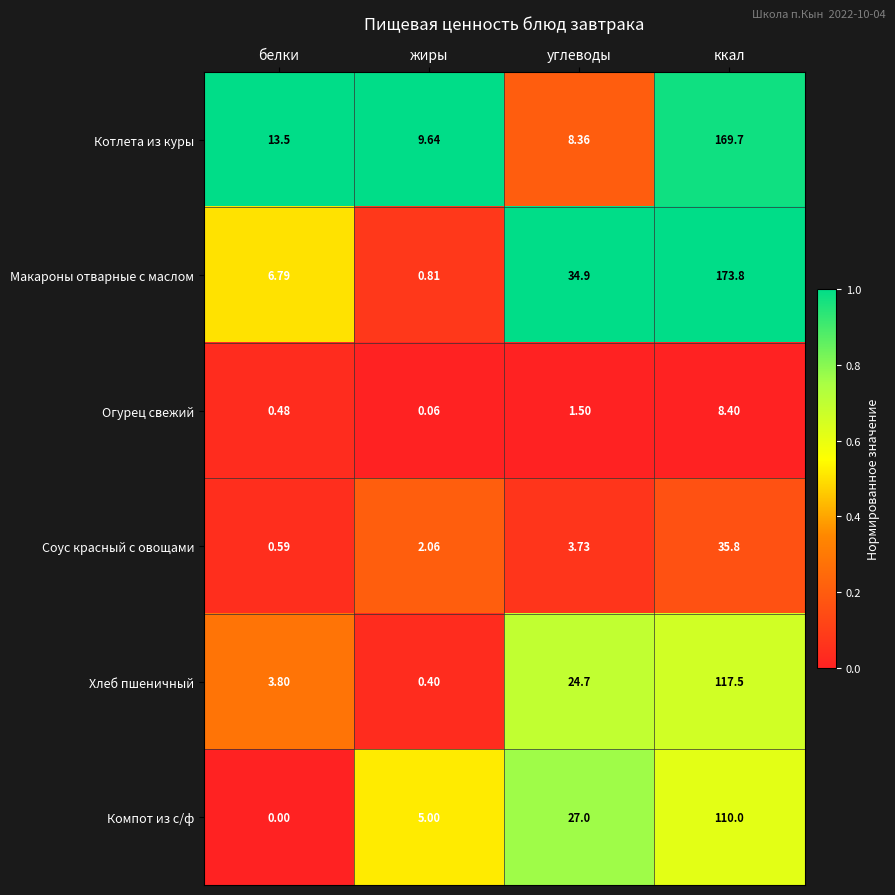

Which series has the largest range (max minus min)?

Макароны отварные с маслом